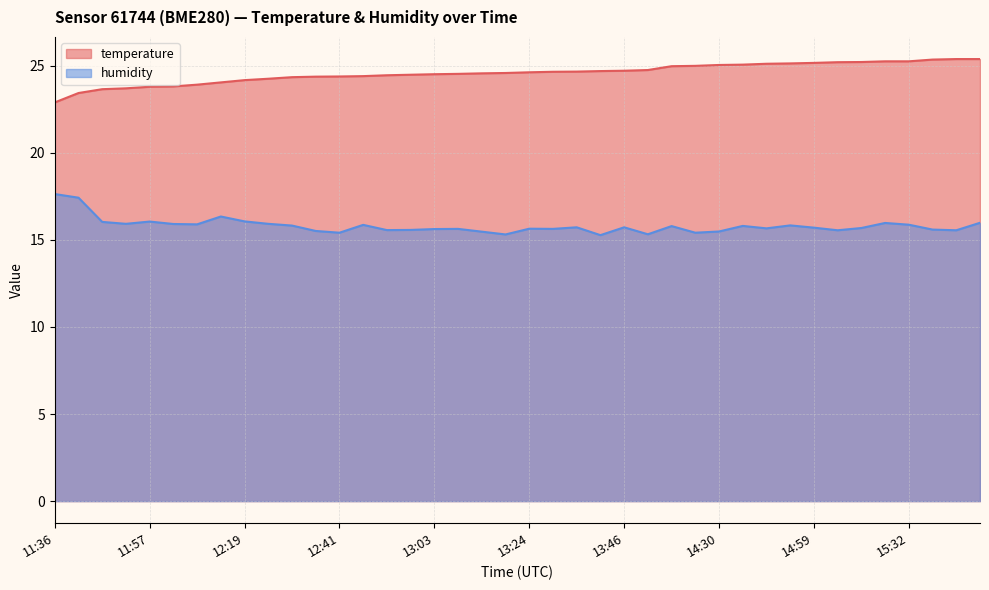

True or false: temperature has more than 2 points higher than both neighbors.

False